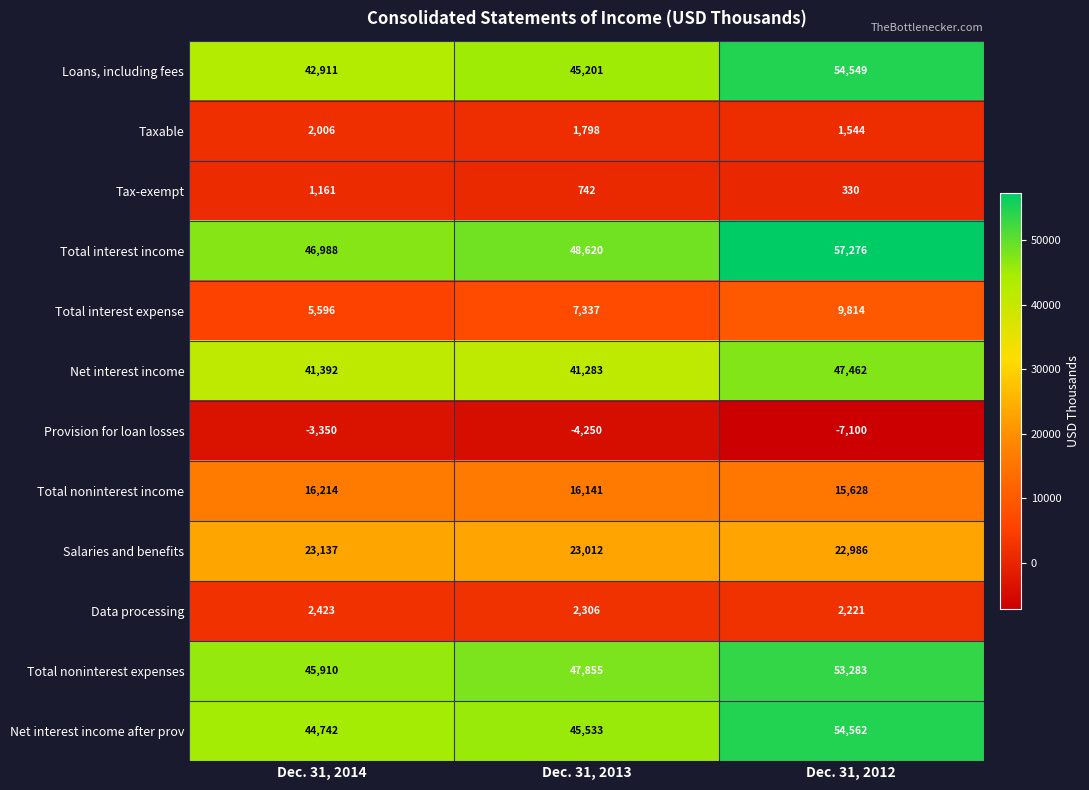

The value of Net interest income at Dec. 31, 2014 is 41392. True or false?

True